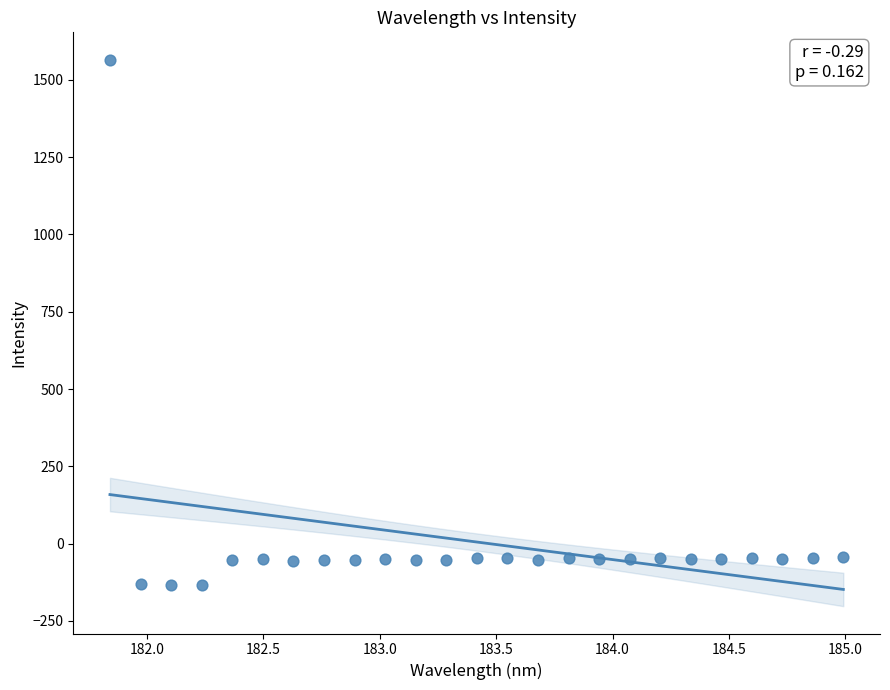

What is the range of X values (max minus min)?

3.1